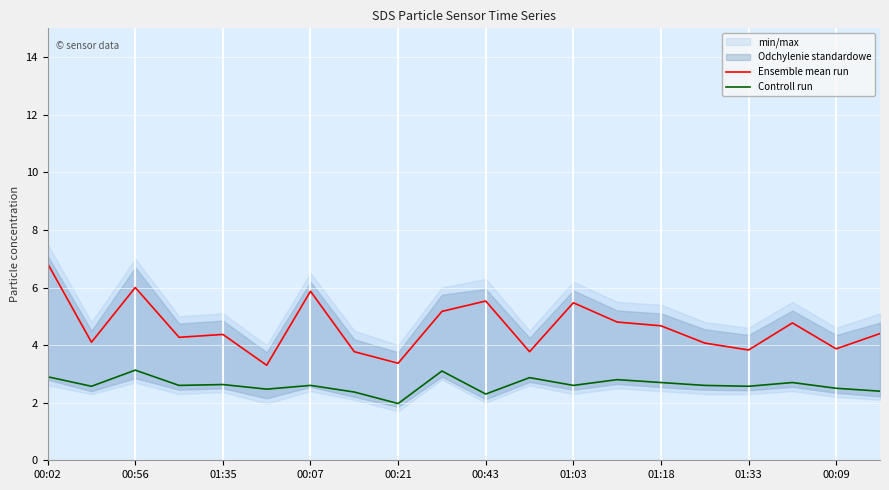

What is the minimum value shown in the chart?

2.0